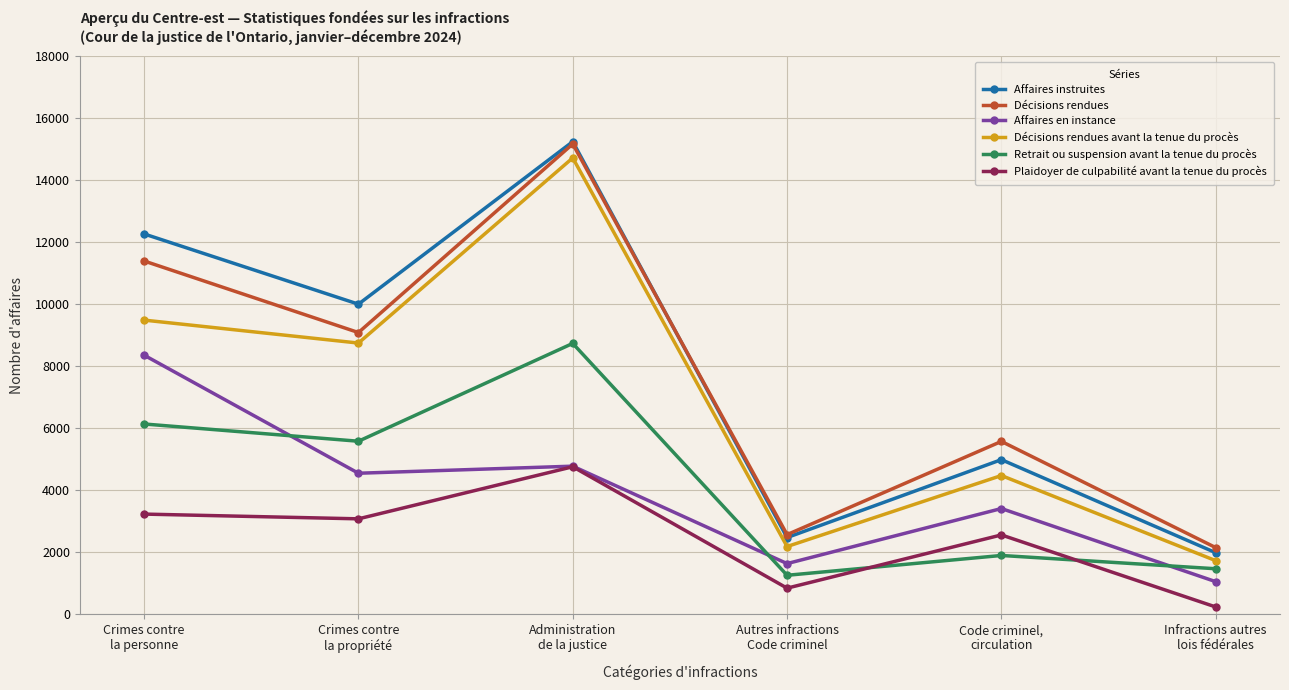

What is the difference between the maximum and minimum values in the Décisions rendues series?

13013